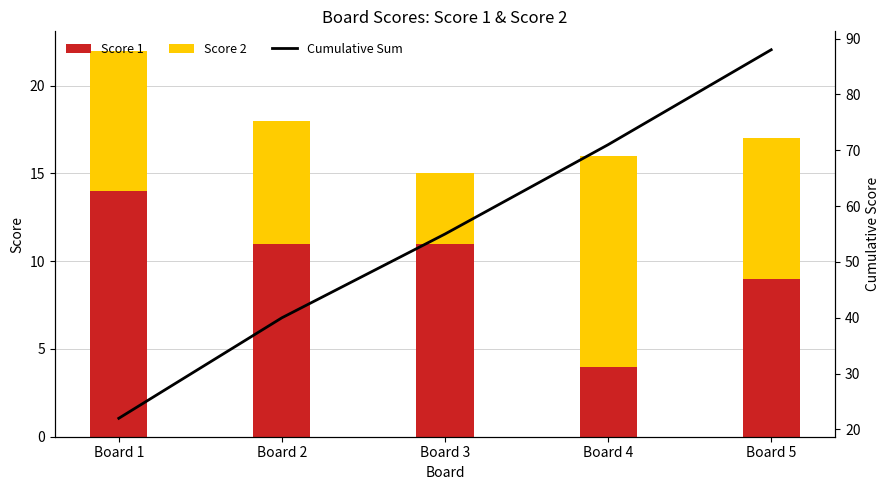

What is the difference between the second highest and second lowest values in the Cumulative Sum series?

31